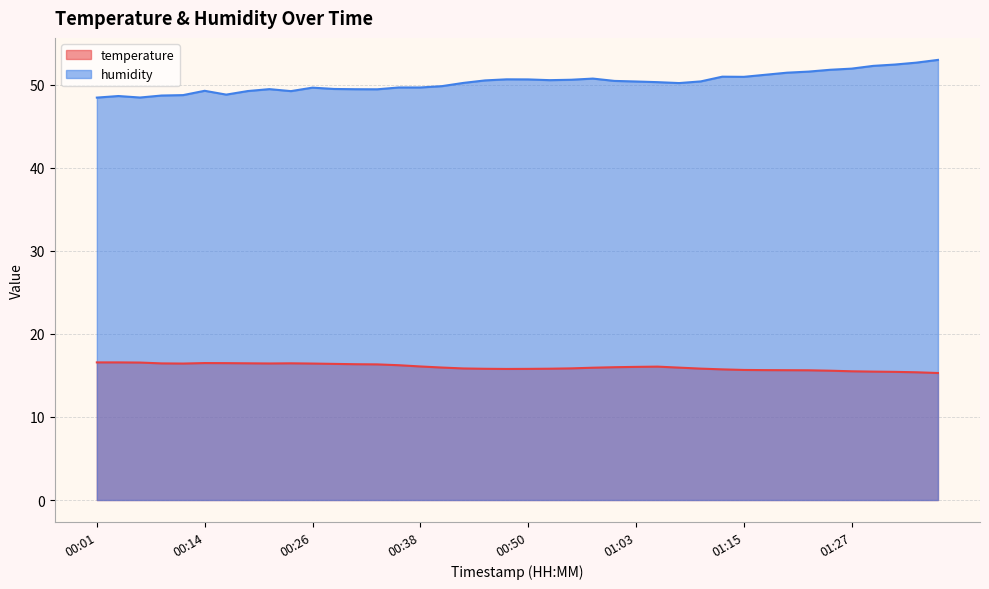

Which series changed the most between 00:16 and 00:31?

humidity